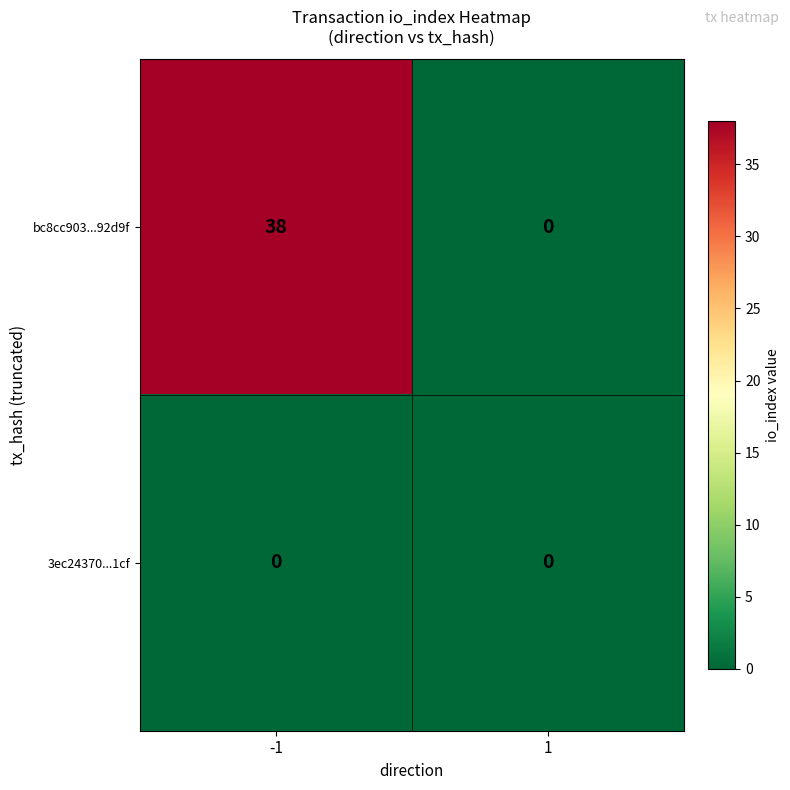

Reading right to left, what are all the values shown in this chart?

bc8cc903...92d9f: 0	38
3ec24370...1cf: 0	0